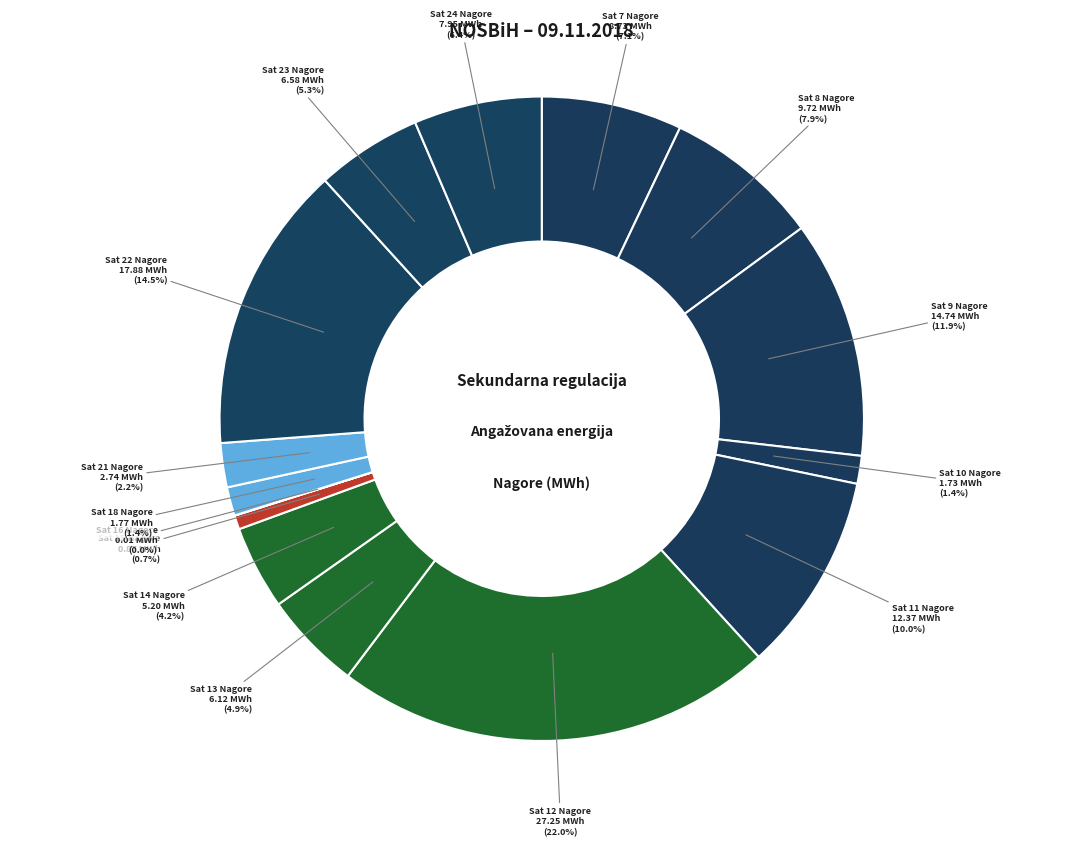

Is there any slice that represents more than half of the pie?

No